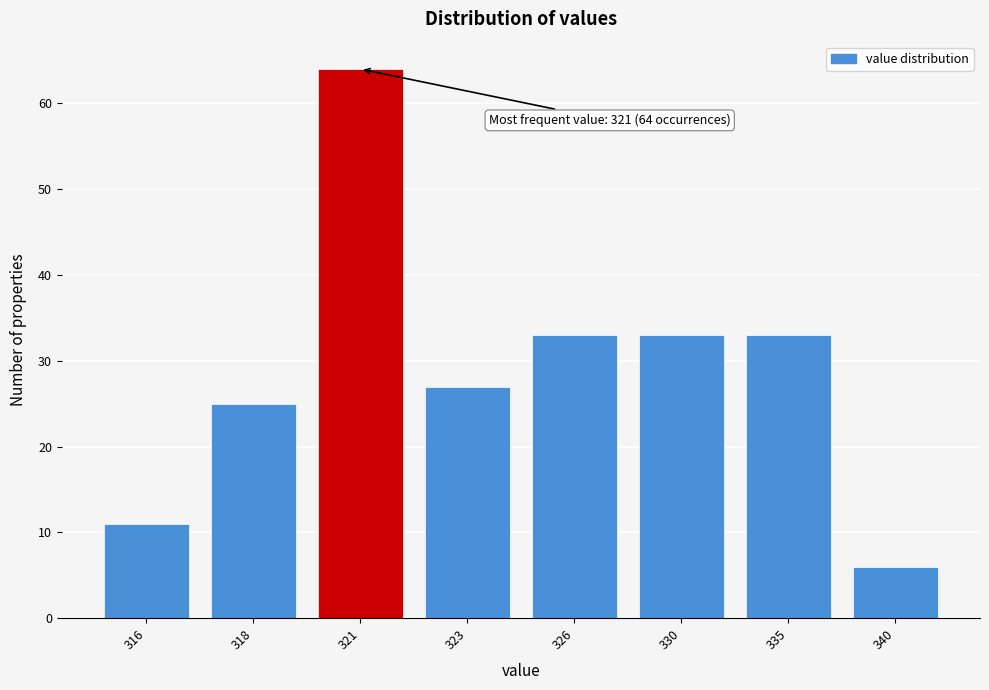

Reading left to right, transcribe all the data shown in this chart.

11	25	64	27	33	33	33	6